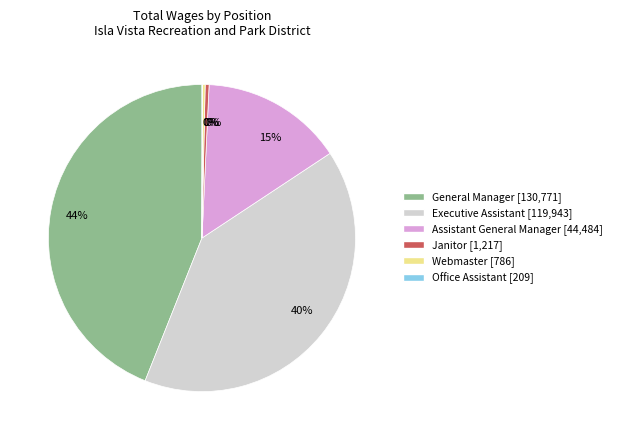

Is the sum of Janitor and Executive Assistant greater than half?

No